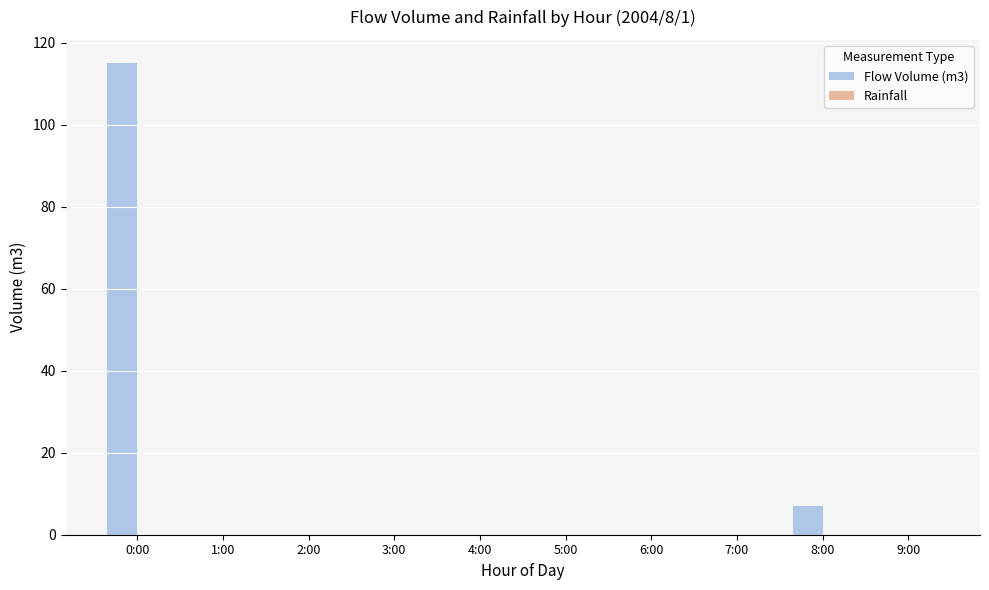

What is the sum of all values?

122